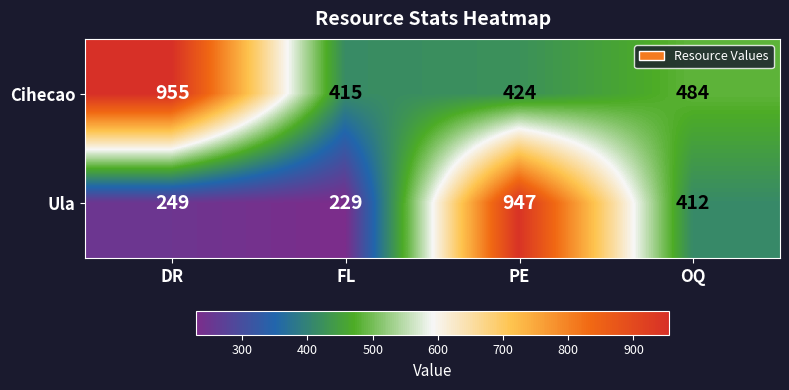

What is the difference between the maximum and minimum values in the Cihecao series?

540